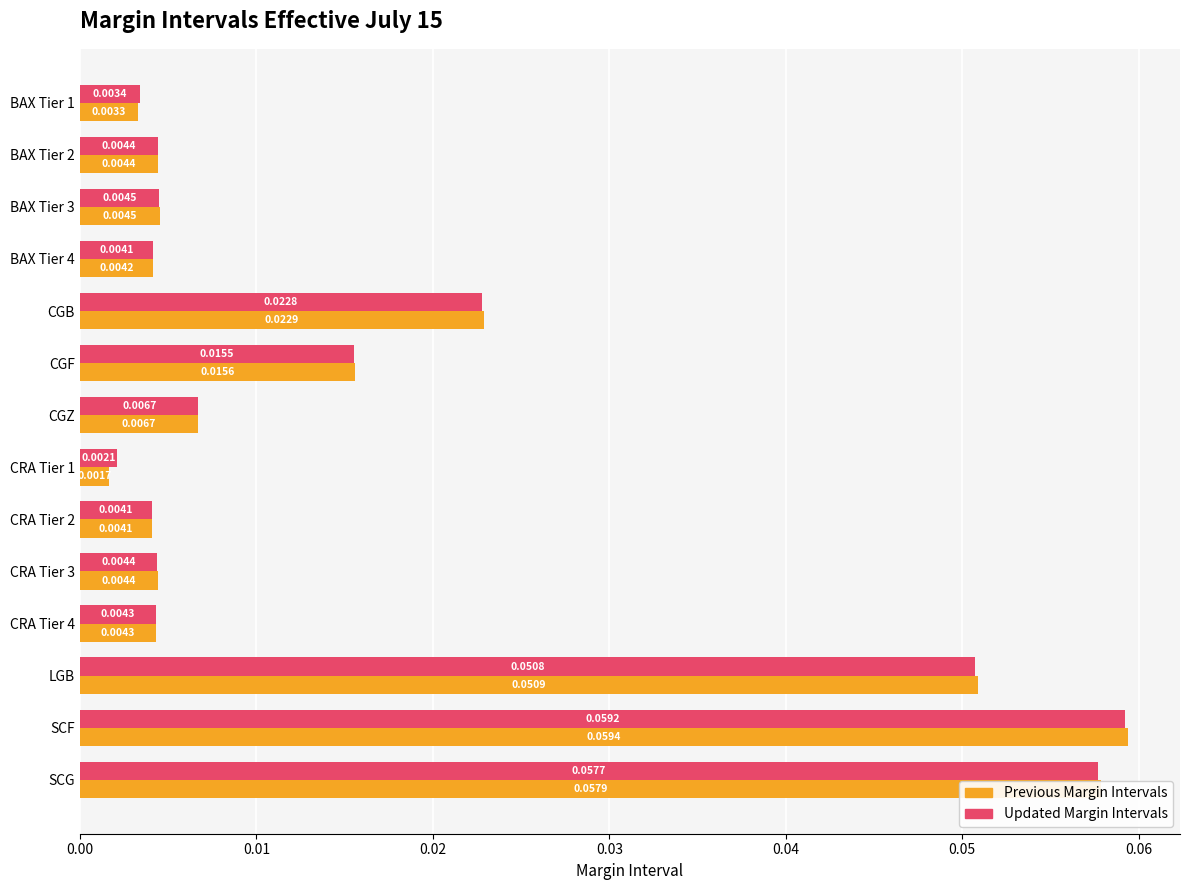

At how many categories does at least one series exceed 0?

14